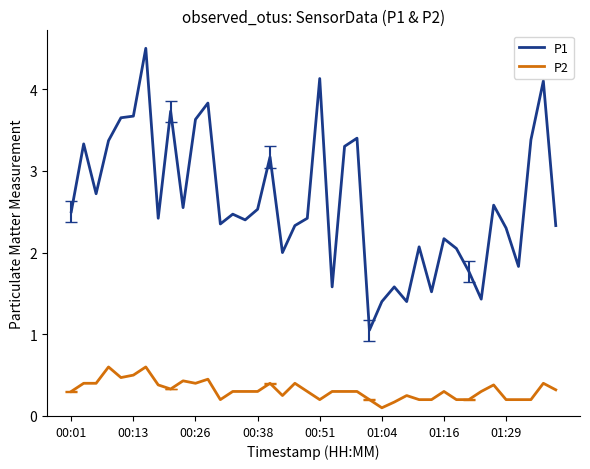

Rank the series by their maximum value, from highest to lowest.

P1, P2